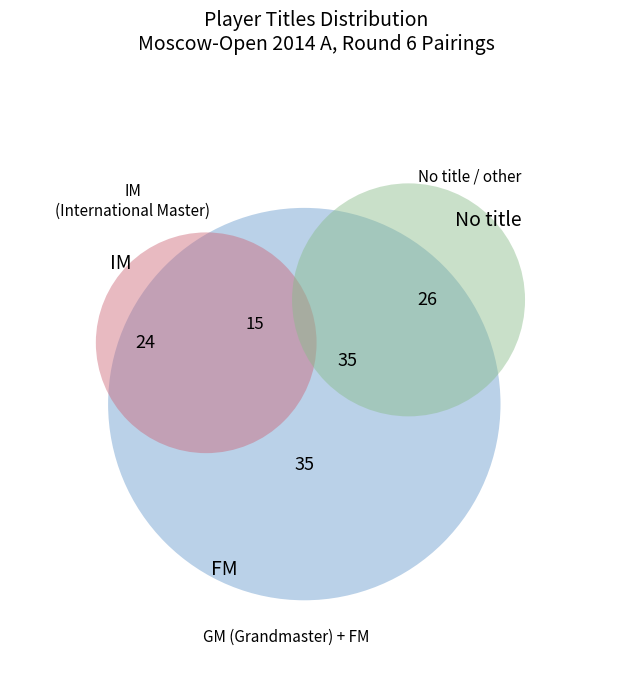

Approximately how many times larger is the value at FM compared to GM?

0.4